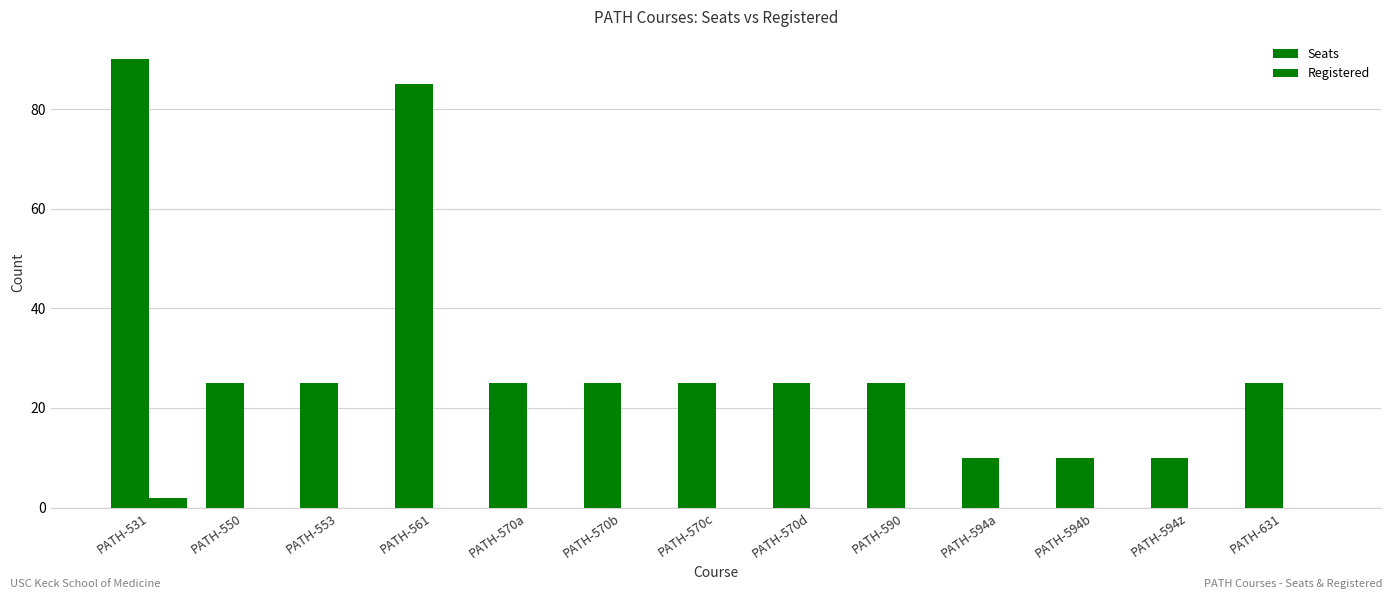

Are the bars grouped side by side (vs. stacked)?

Yes